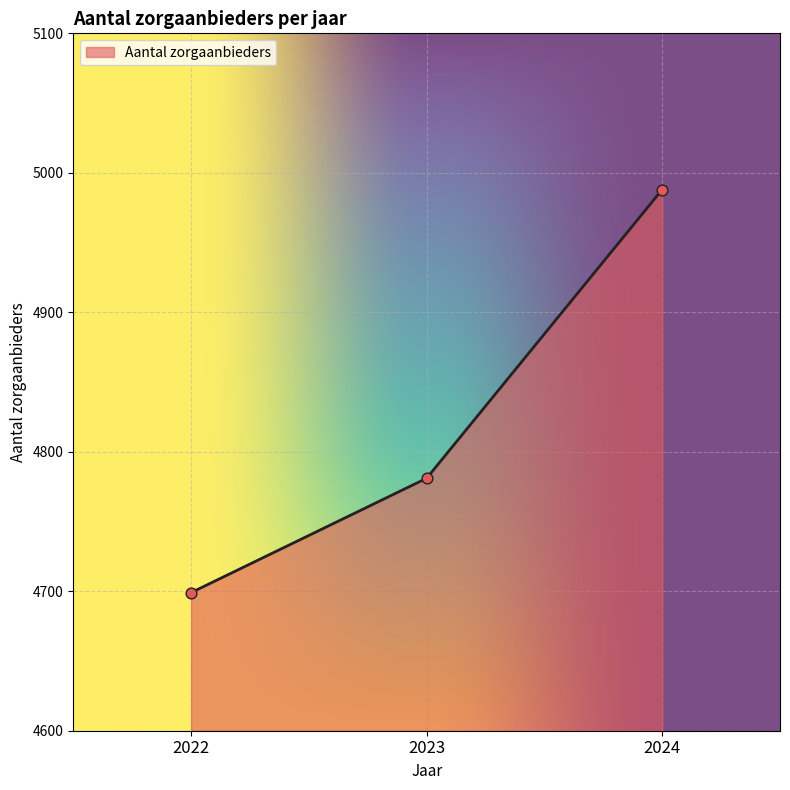

What is the ratio of the value at 2023 to the value at 2024?

1.0